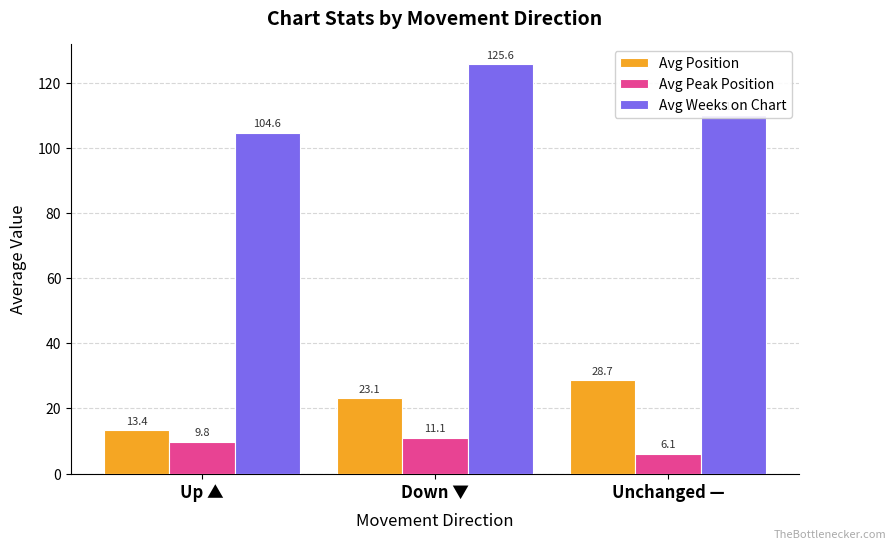

The value of Avg Peak Position at Down ▼ is 11.1. True or false?

True